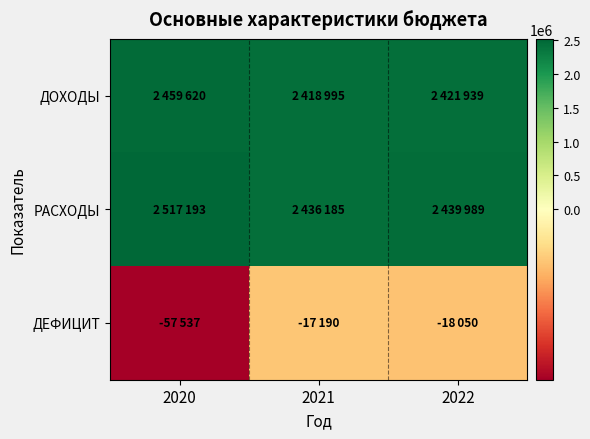

At which category does the chart reach its peak across all series?

2020